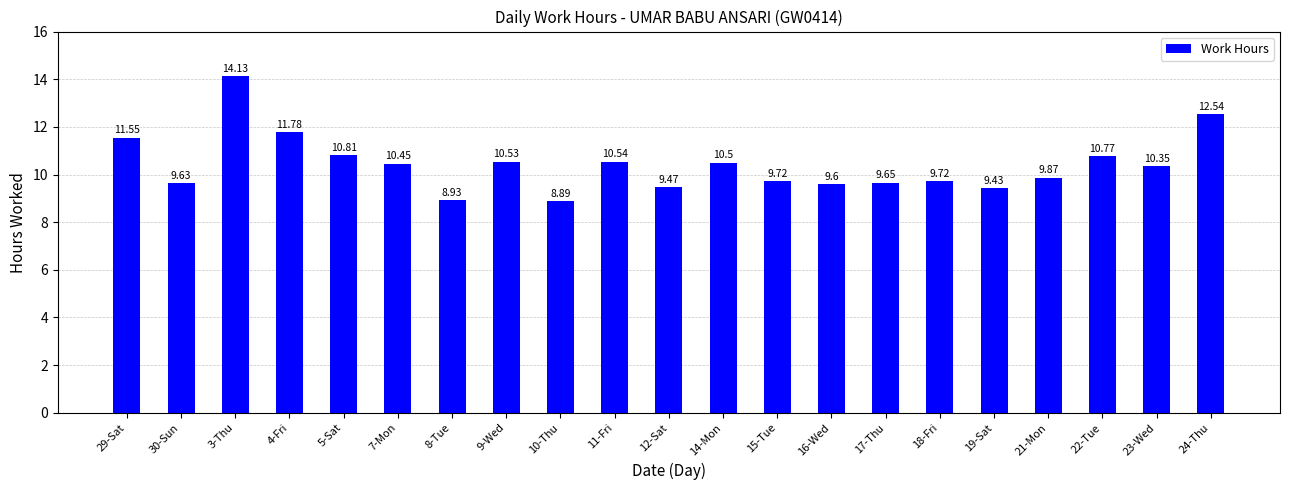

Count the number of data series in this chart.

1